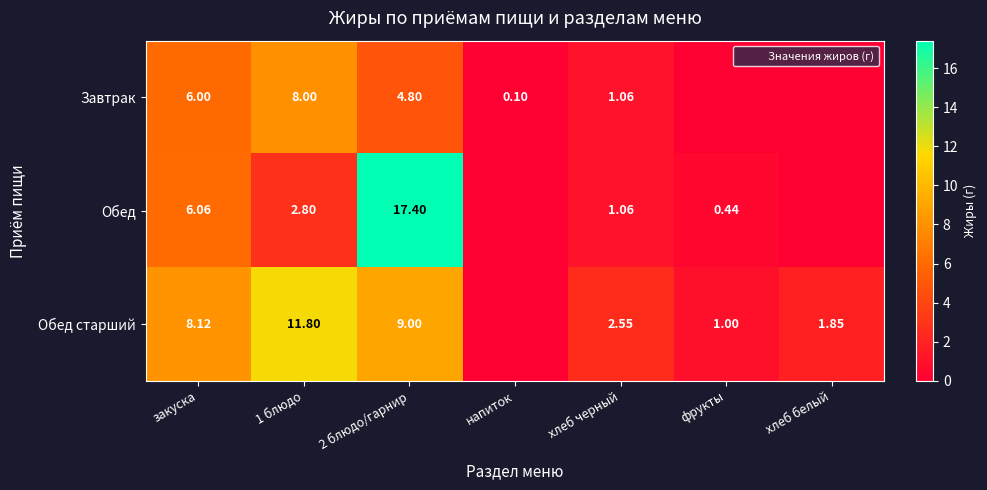

What is the approximate value of Обед at фрукты?

0.4